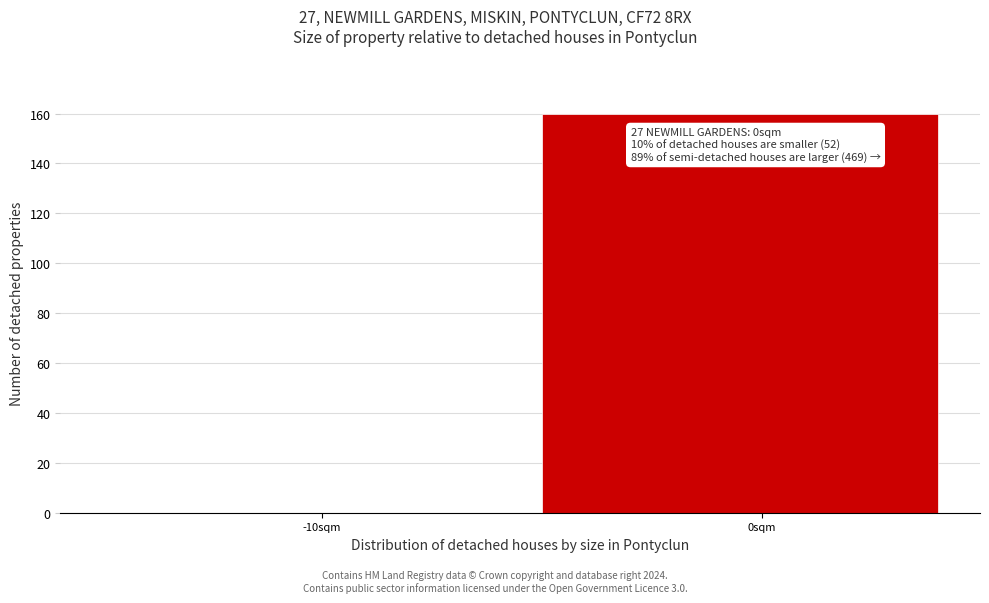

Reading left to right, extract all data points from this chart.

-10sqm=0	0sqm=160